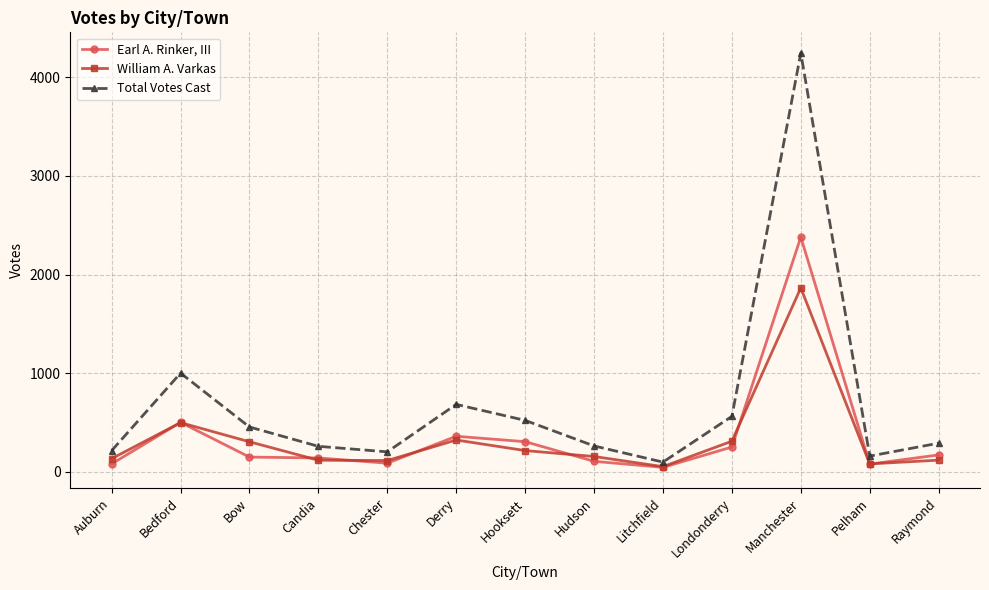

Where is the first local maximum for William A. Varkas?

Bedford